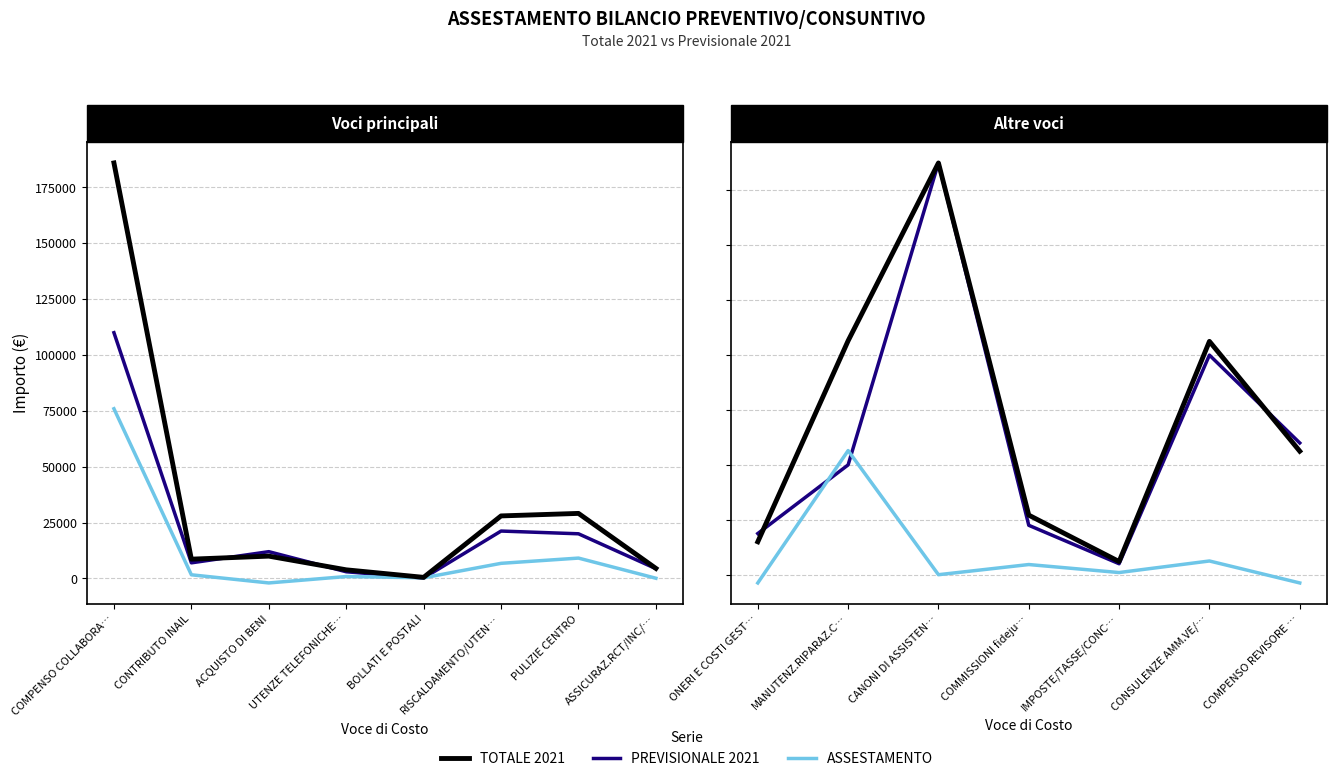

Which series changed the most between COMMISSIONI fideju… and CONSULENZE AMM.VE/…?

TOTALE 2021